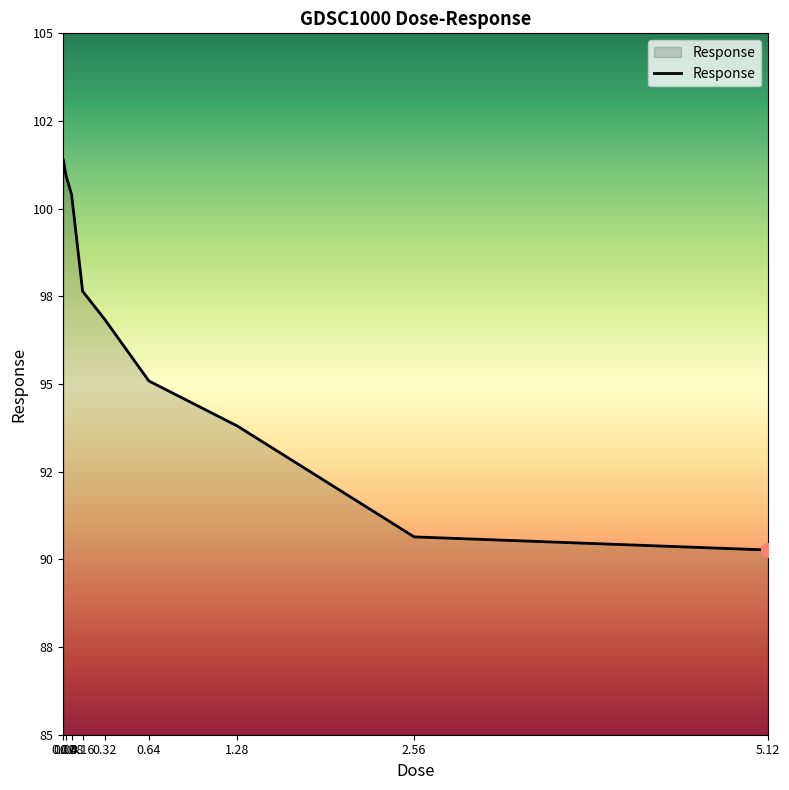

Does the chart display data point markers on the line(s)?

No